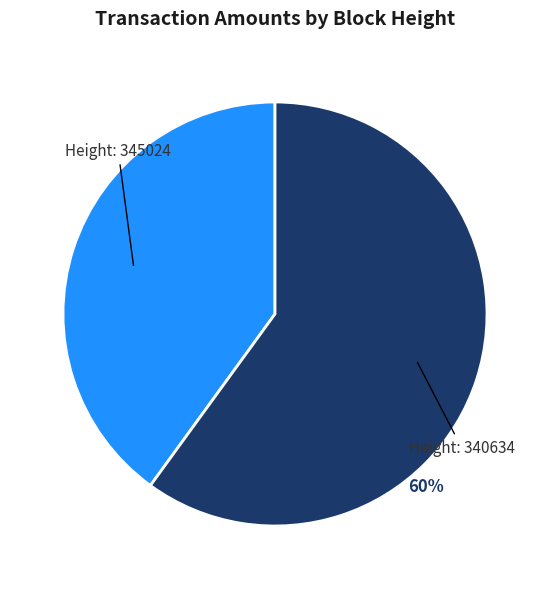

Is there a majority slice in this chart?

Yes